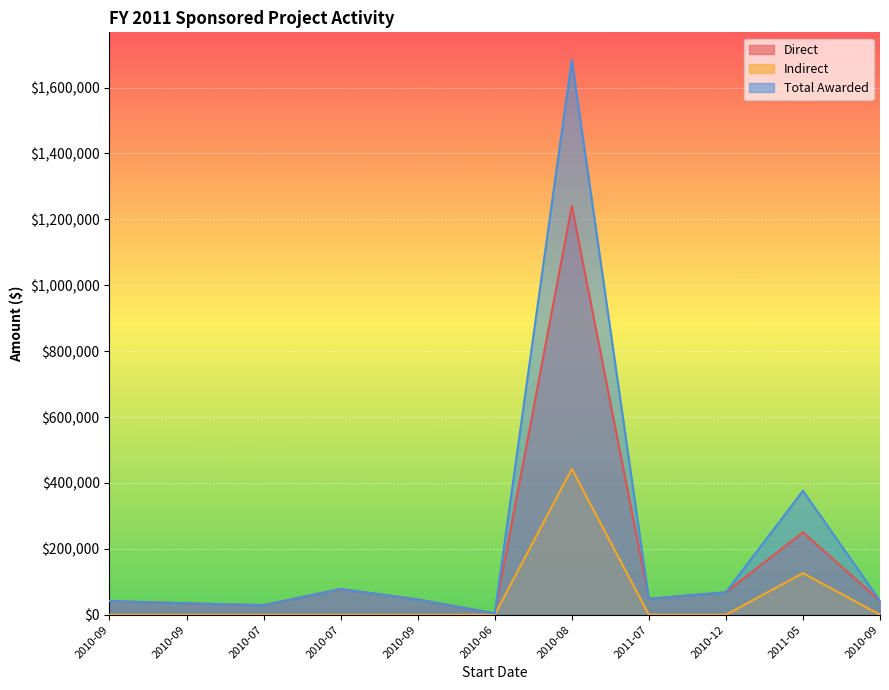

Reading left to right, what are all the values shown in this chart?

Direct: 41380	34729	29168	78000	46380	4000	1240839	48476	68250	250000	42380
Indirect: 0	0	0	0	0	0	442738	0	0	126250	0
Total Awarded: 41380	34729	29168	78000	46380	4000	1683577	48476	68250	376250	42380